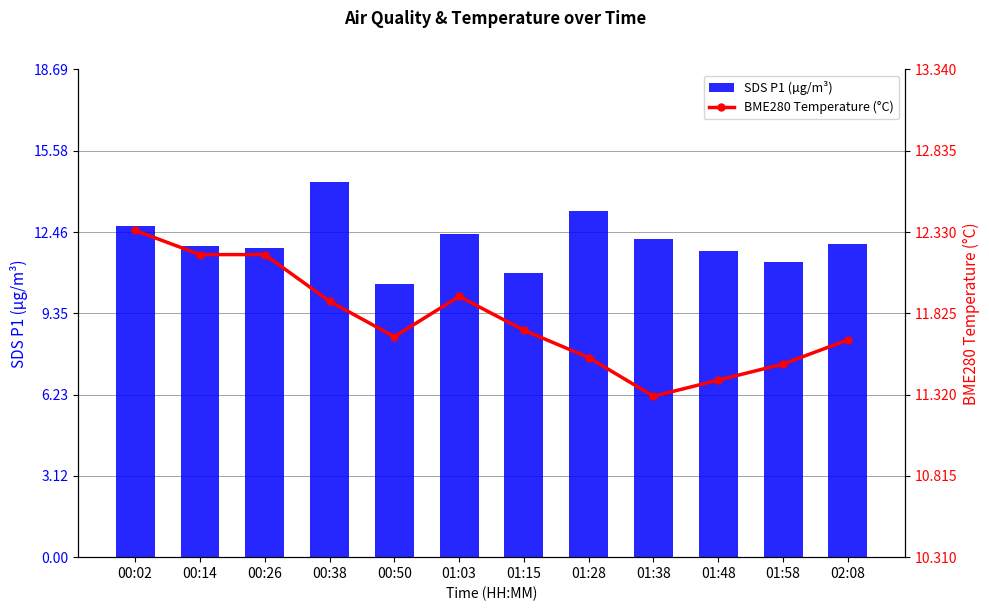

Reading left to right, transcribe all the data shown in this chart.

SDS P1 (µg/m³): 12.7	11.9	11.8	14.4	10.5	12.4	10.9	13.3	12.2	11.8	11.3	12.0
BME280 Temperature (°C): 12.3	12.2	12.2	11.9	11.7	11.9	11.7	11.6	11.3	11.4	11.5	11.7